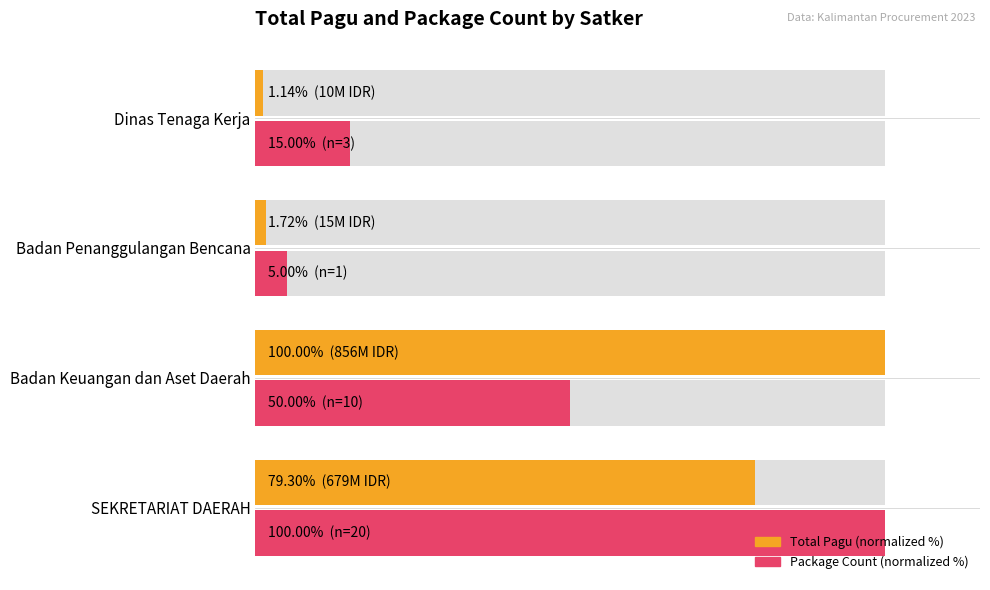

Which series has the widest spread of values?

Total Pagu